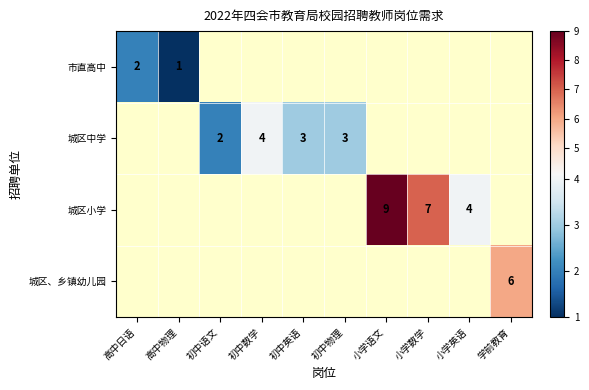

Is it true that 城区中学 equals 3 at 初中物理?

True